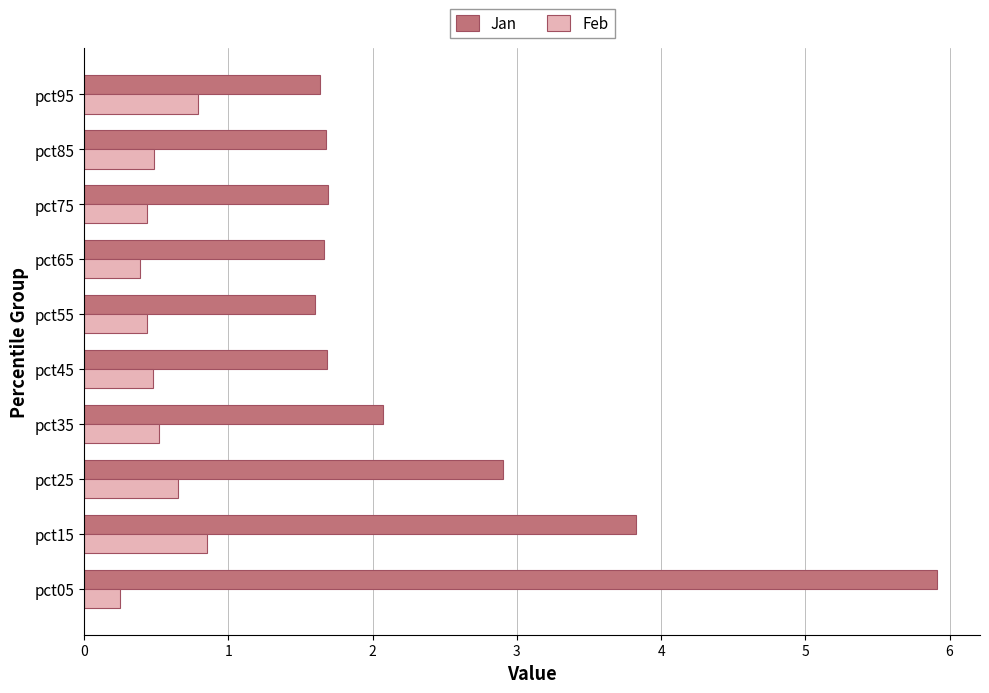

What is the highest value of the Jan series?

5.9